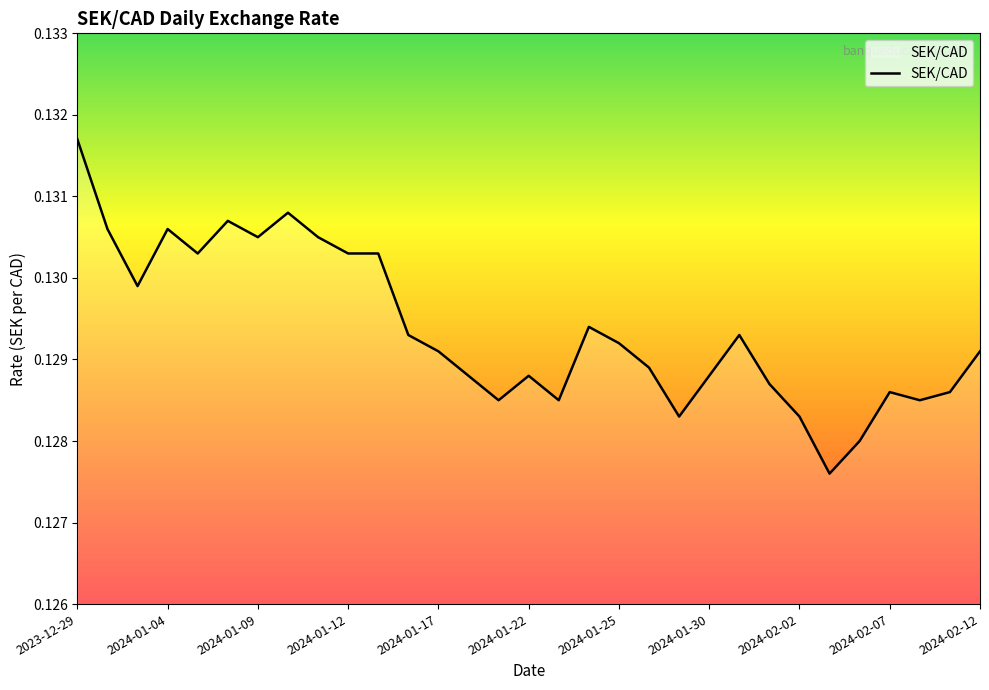

Count the values in the range 0 to 1.

31